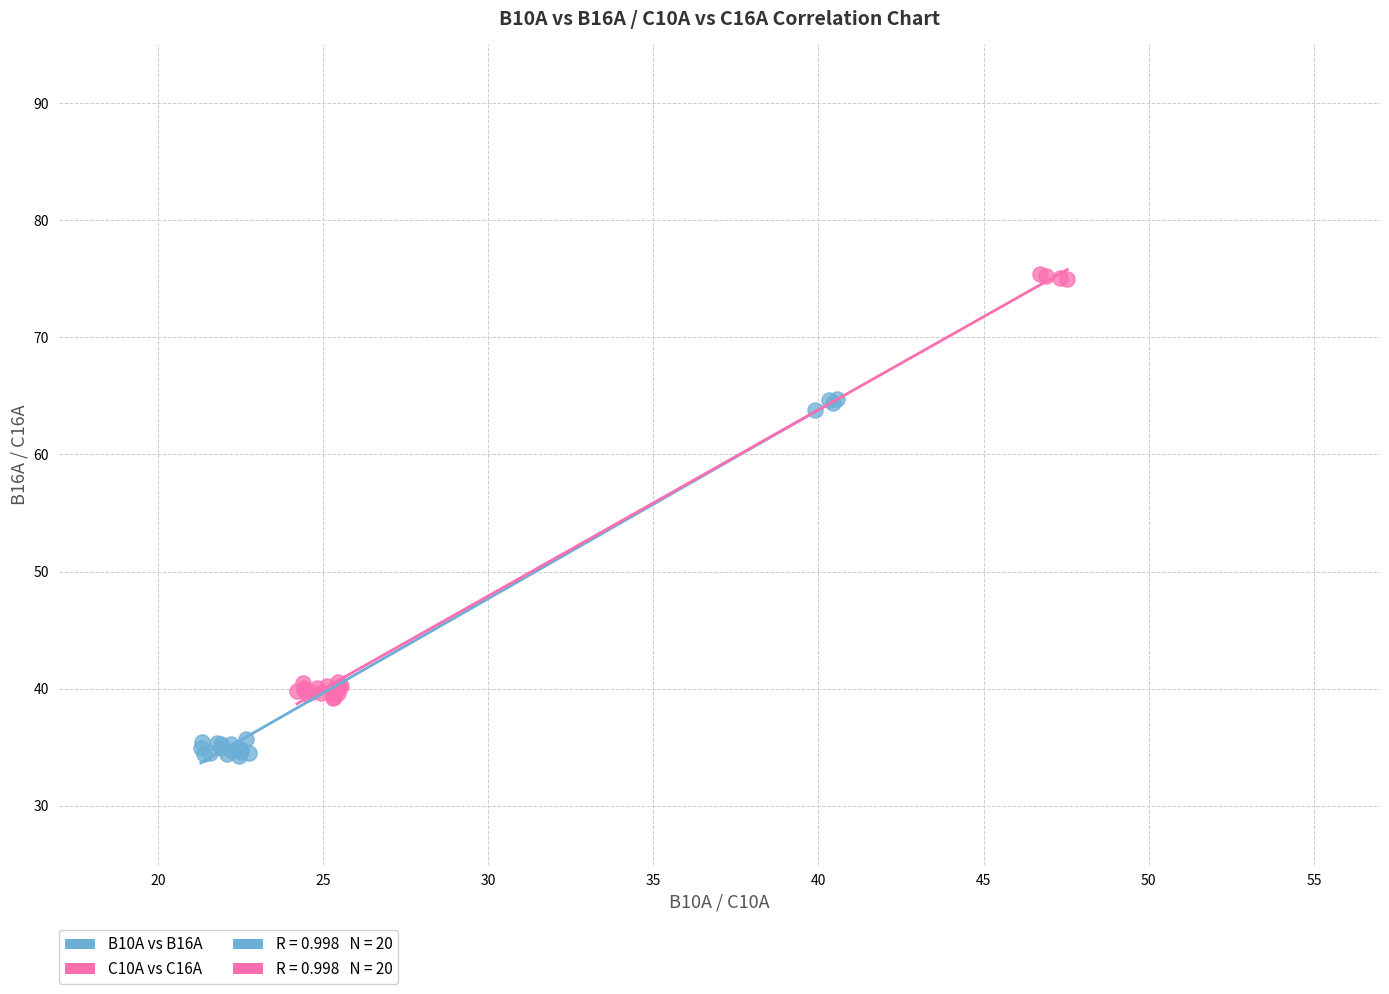

Which series contains the highest Y value?

C10A vs C16A